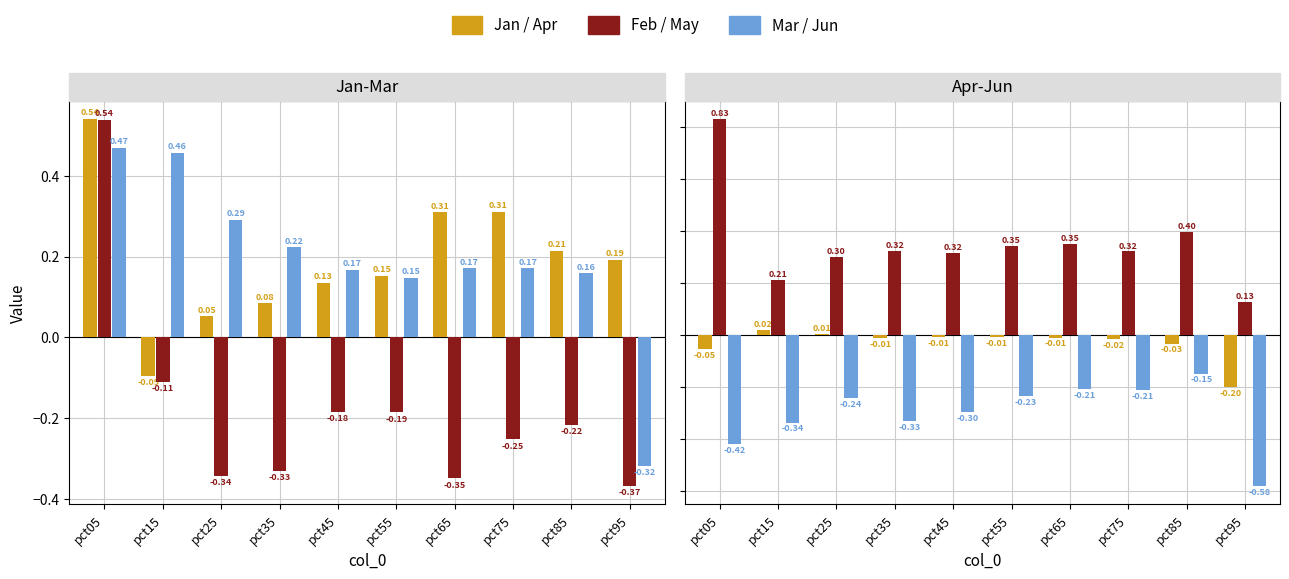

At which label does Jun reach its minimum?

pct95